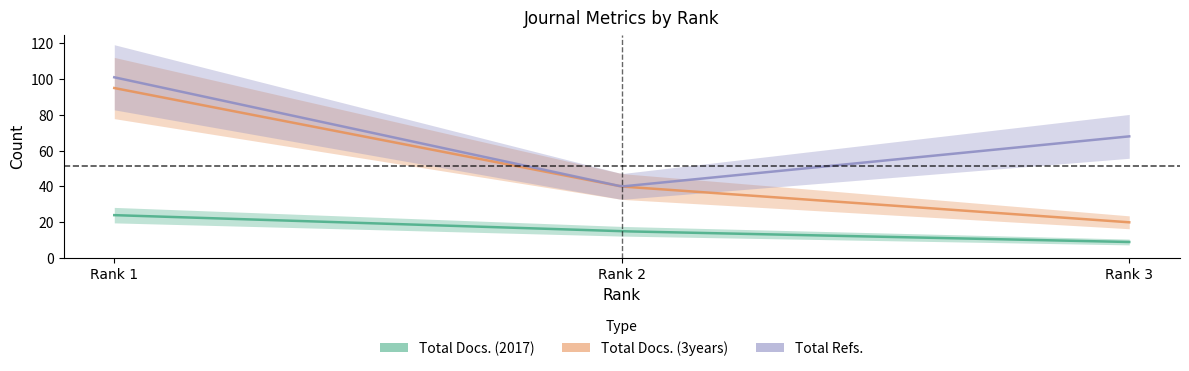

At which category does the chart reach its minimum across all series?

Rank 3